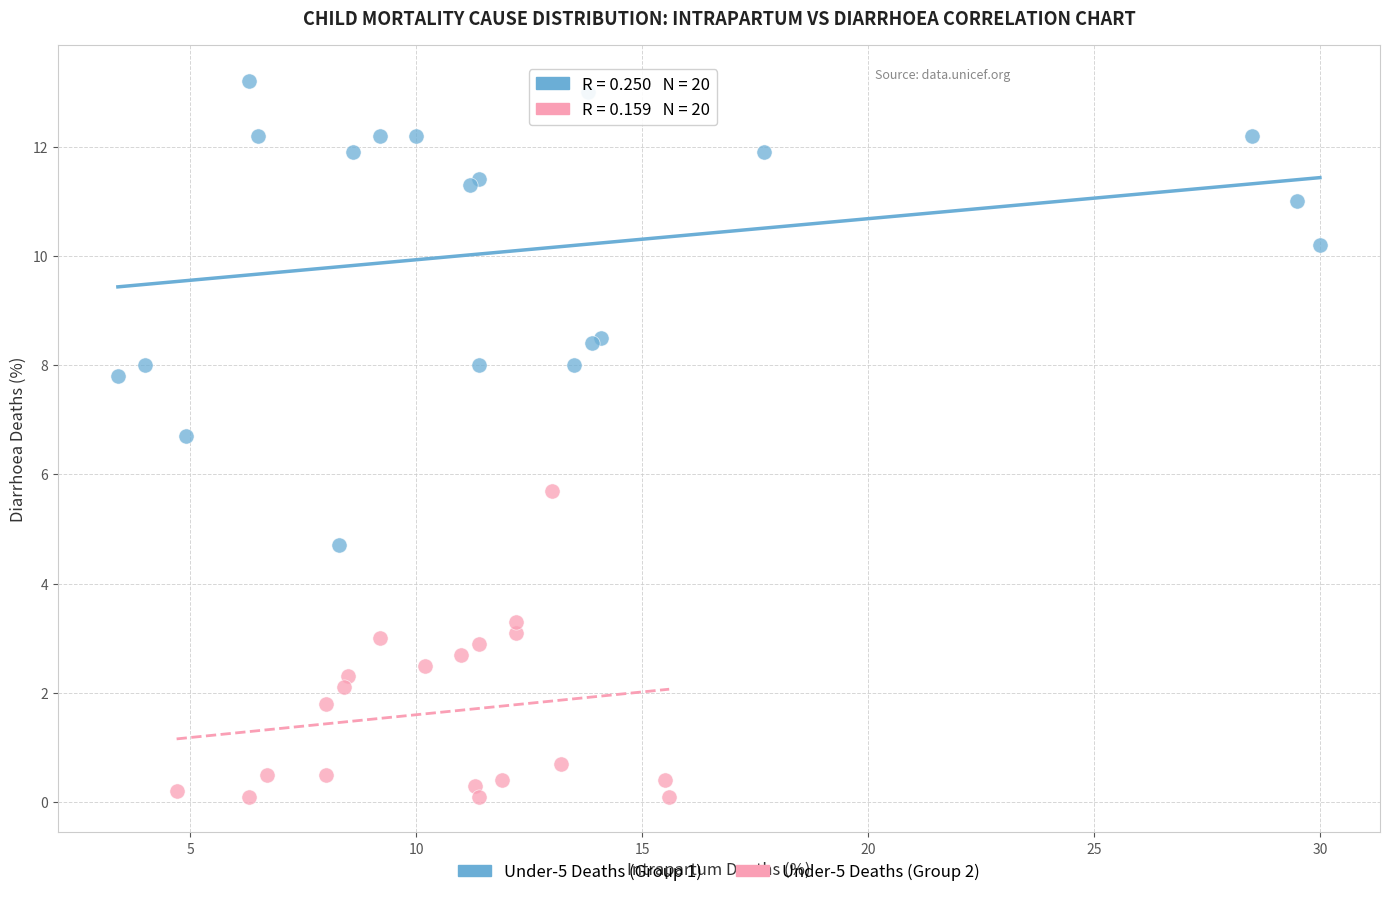

Which series reaches the minimum Y coordinate?

Under-5 Deaths (Group 2)